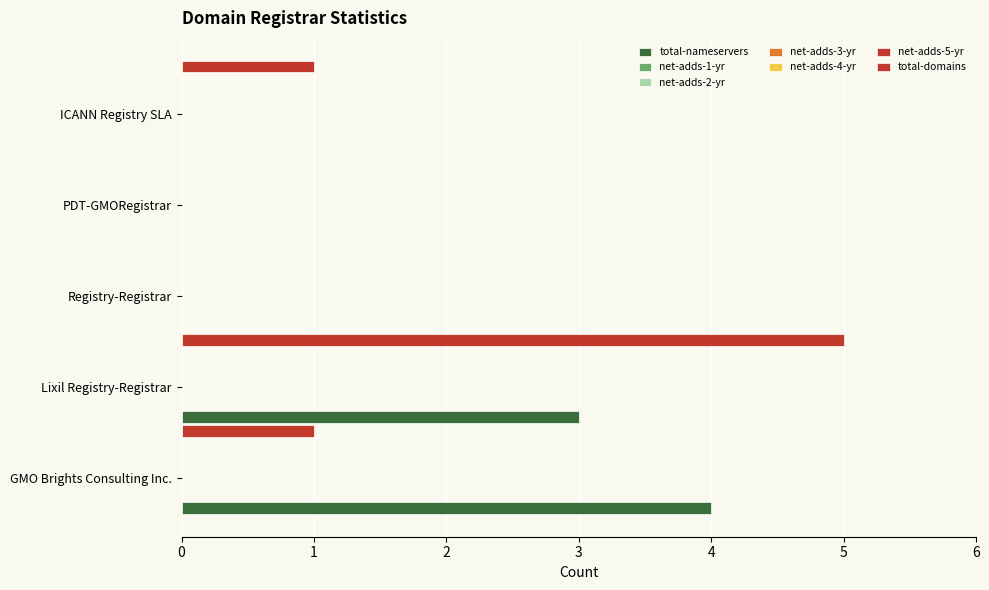

At how many categories does at least one series exceed 2?

2